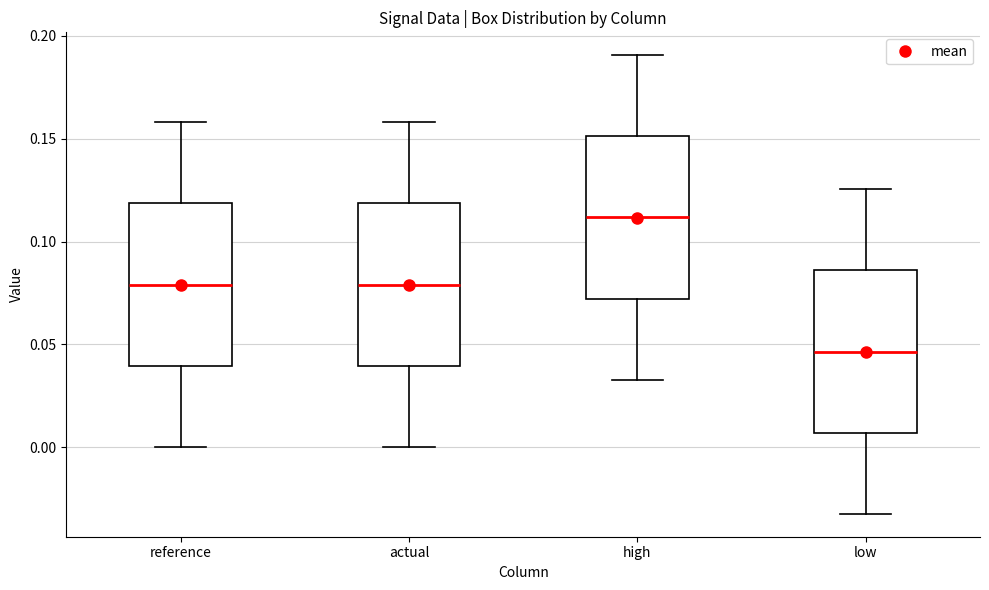

Where does the lower whisker of the box for low end on the y-axis? The values are not printed on the chart, so give them approximately, as read against the axis.

-0.030